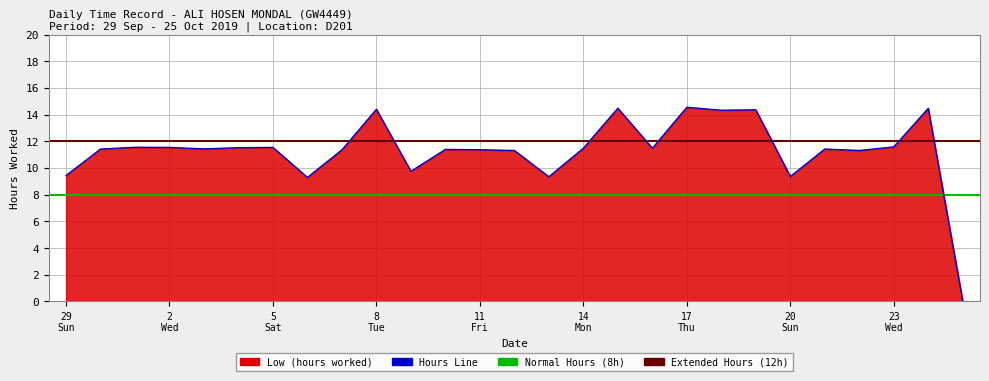

True or false: the data shows 16.4 at 14 Mon.

False